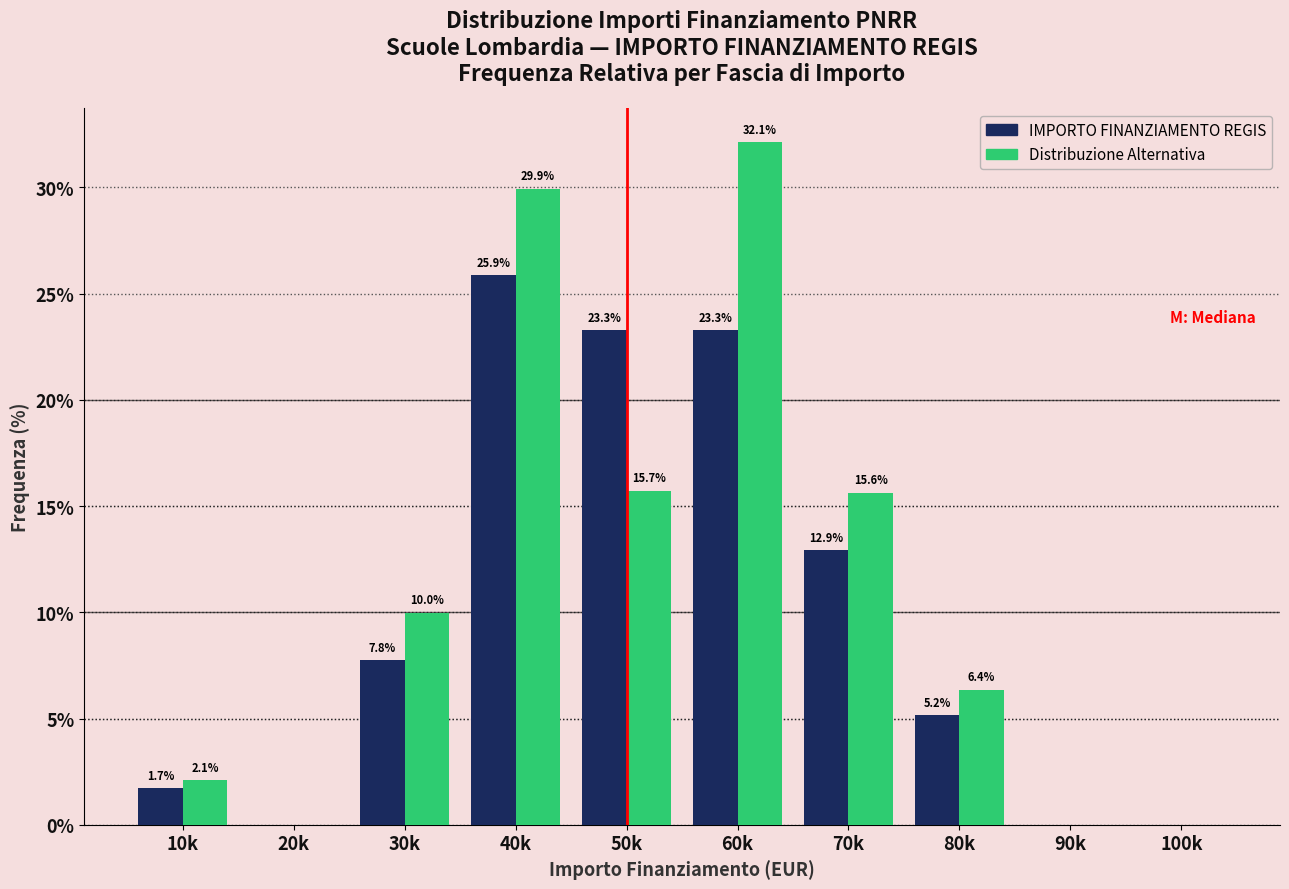

Reading right to left, extract all data points from this chart.

IMPORTO FINANZIAMENTO REGIS: 100k=0.0	90k=0.0	80k=5.2	70k=12.9	60k=23.3	50k=23.3	40k=25.9	30k=7.8	20k=0.0	10k=1.7
Distribuzione Alternativa: 100k=0.0	90k=0.0	80k=6.4	70k=15.6	60k=32.1	50k=15.7	40k=29.9	30k=10.0	20k=0.0	10k=2.1